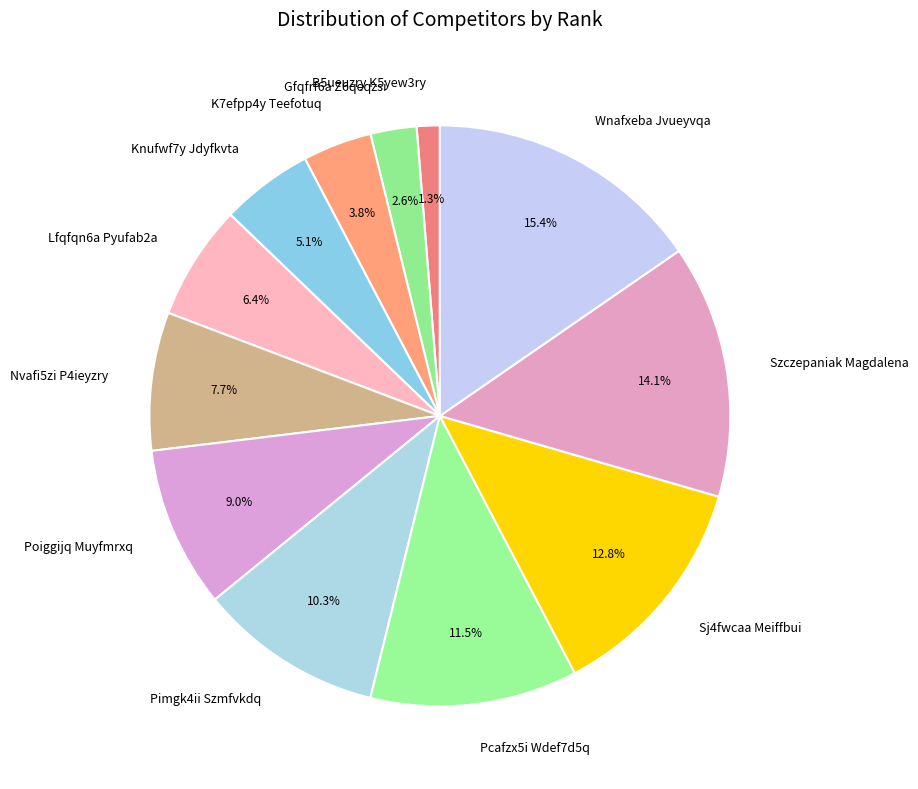

To the nearest percent, what portion does Szczepaniak Magdalena represent?

14%